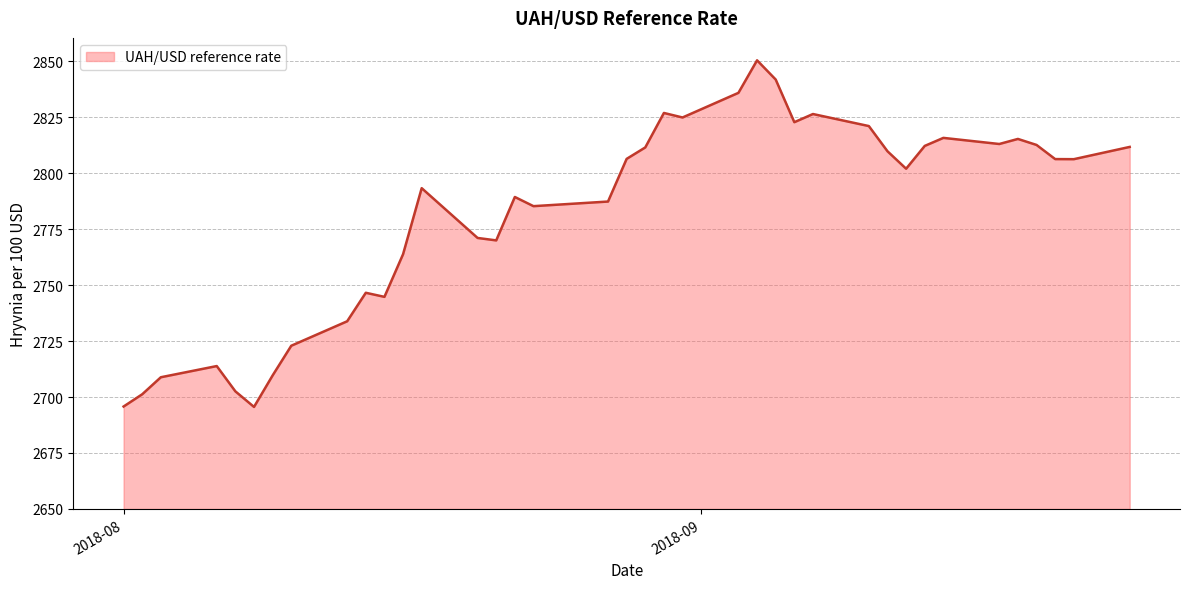

What is the smallest value displayed?

2695.6